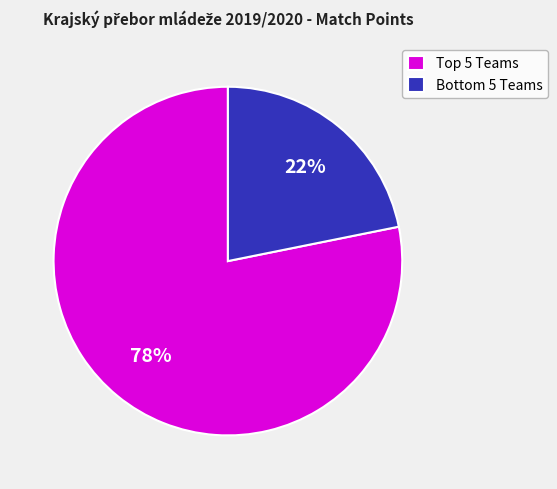

How many segments does this pie chart have?

2